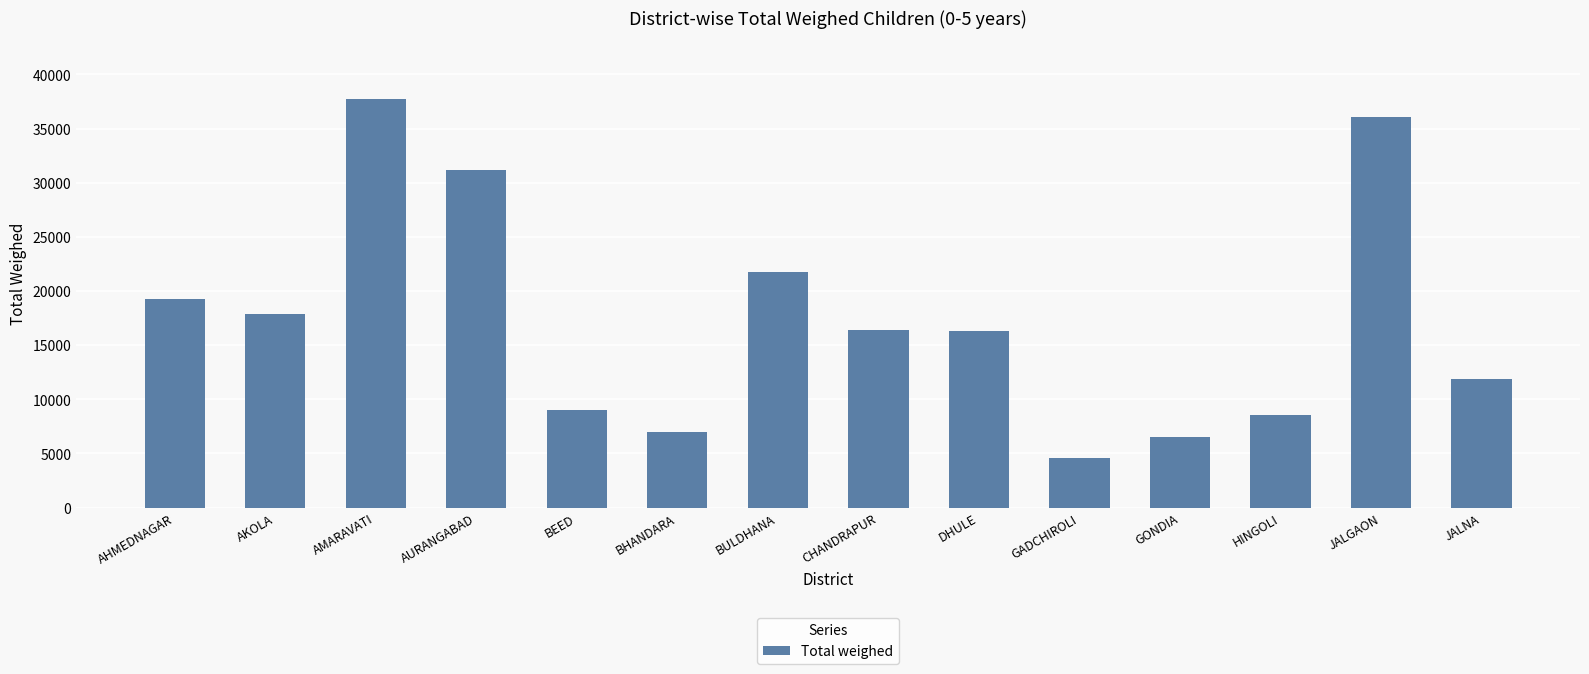

What is the change in value from AHMEDNAGAR to JALNA?

-7345